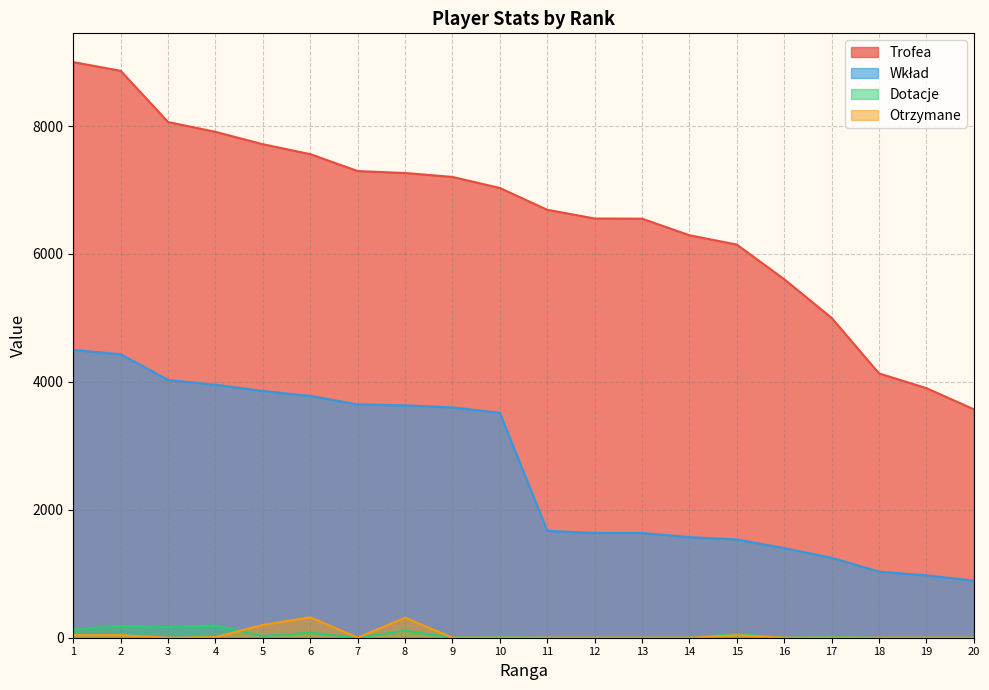

Reading left to right, what are all the values shown in this chart?

Trofea: 1=9000	2=8864	3=8063	4=7910	5=7716	6=7561	7=7297	8=7266	9=7205	10=7032	11=6691	12=6555	13=6552	14=6293	15=6147	16=5605	17=5000	18=4133	19=3902	20=3572
Wkład: 1=4500	2=4432	3=4031	4=3955	5=3858	6=3780	7=3648	8=3633	9=3602	10=3516	11=1672	12=1638	13=1638	14=1573	15=1536	16=1401	17=1250	18=1033	19=975	20=893
Dotacje: 1=128	2=186	3=166	4=192	5=26	6=78	7=0	8=110	9=0	10=8	11=0	12=0	13=0	14=0	15=59	16=0	17=10	18=0	19=0	20=0
Otrzymane: 1=40	2=40	3=0	4=10	5=200	6=320	7=0	8=313	9=0	10=0	11=0	12=0	13=0	14=0	15=40	16=0	17=0	18=0	19=0	20=0